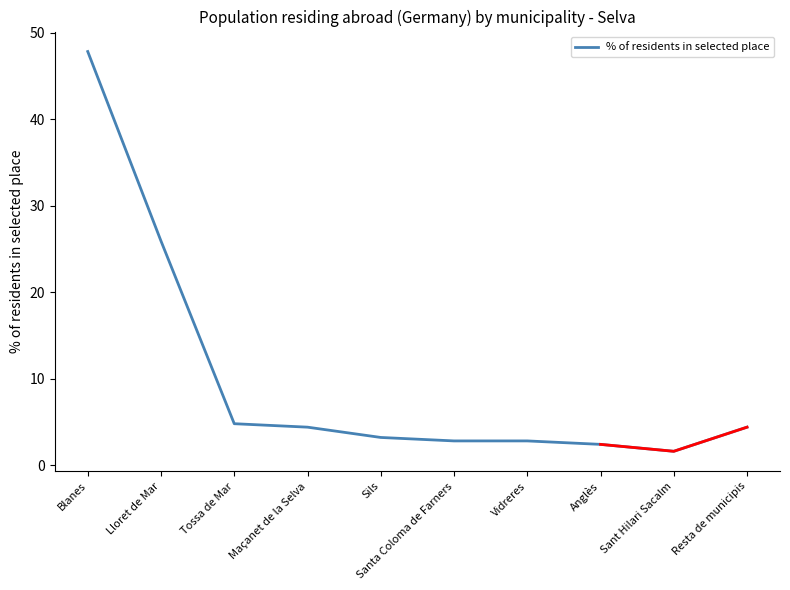

List the labels in order of value, largest first.

Blanes, Lloret de Mar, Tossa de Mar, Maçanet de la Selva, Resta de municipis, Sils, Santa Coloma de Farners, Vidreres, Anglès, Sant Hilari Sacalm